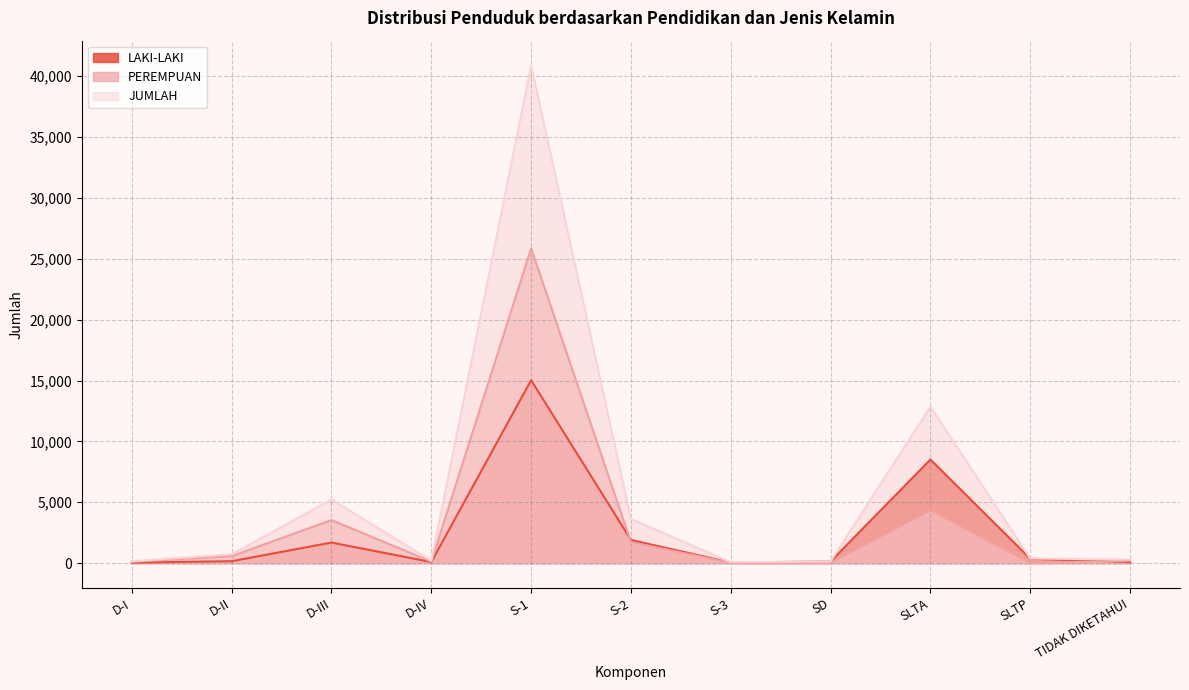

Is it true that JUMLAH equals 350 at D-IV?

False